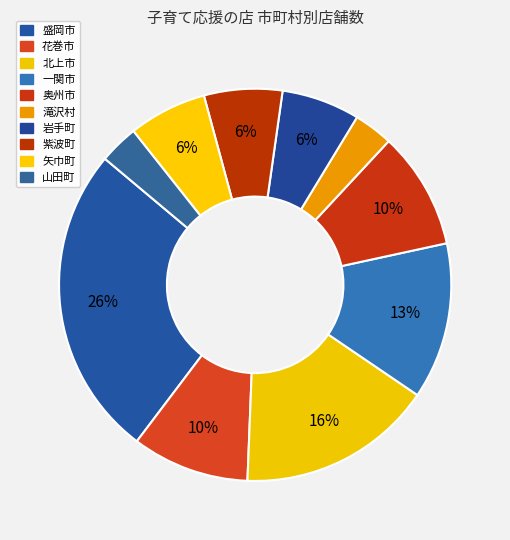

How many slices are in this pie chart?

10